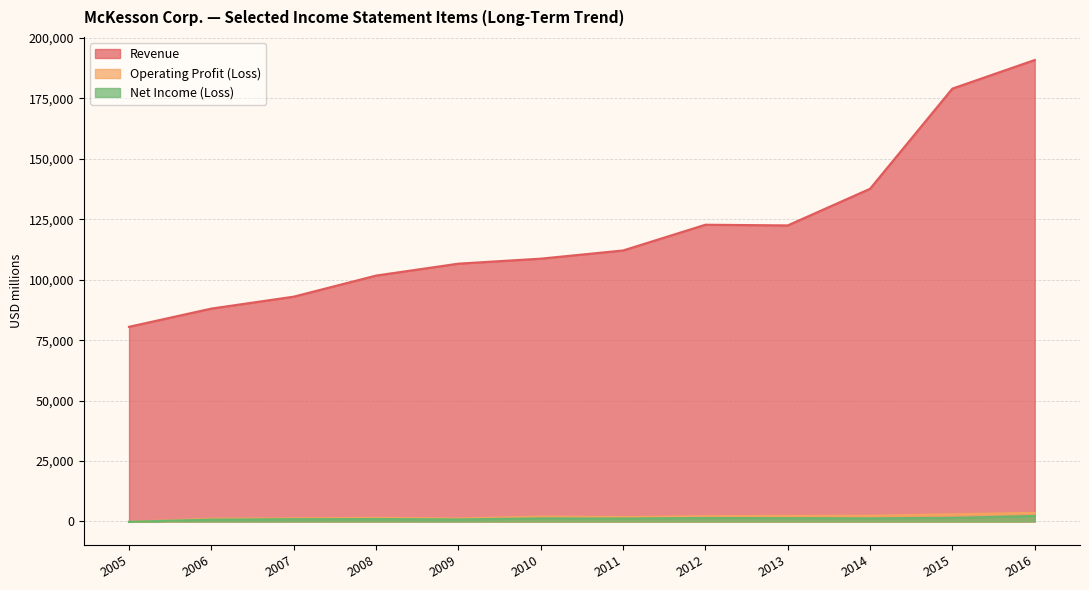

True or false: Revenue and Operating Profit (Loss) cross at least once.

False